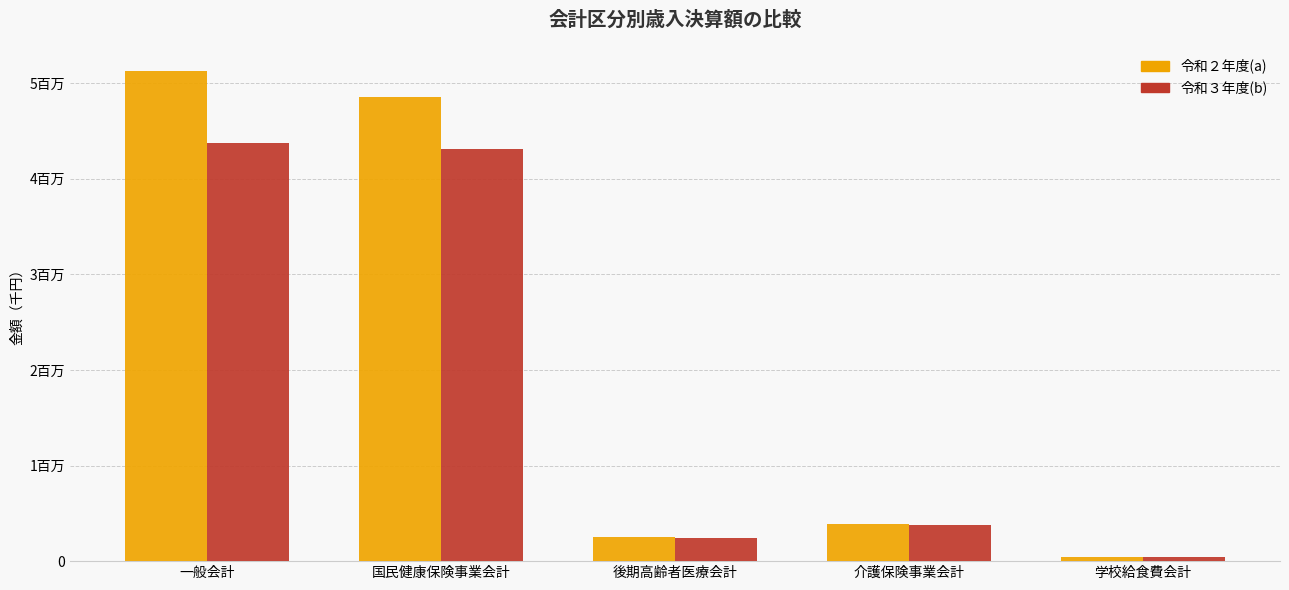

What are all the series names shown in the legend?

令和２年度(a), 令和３年度(b)